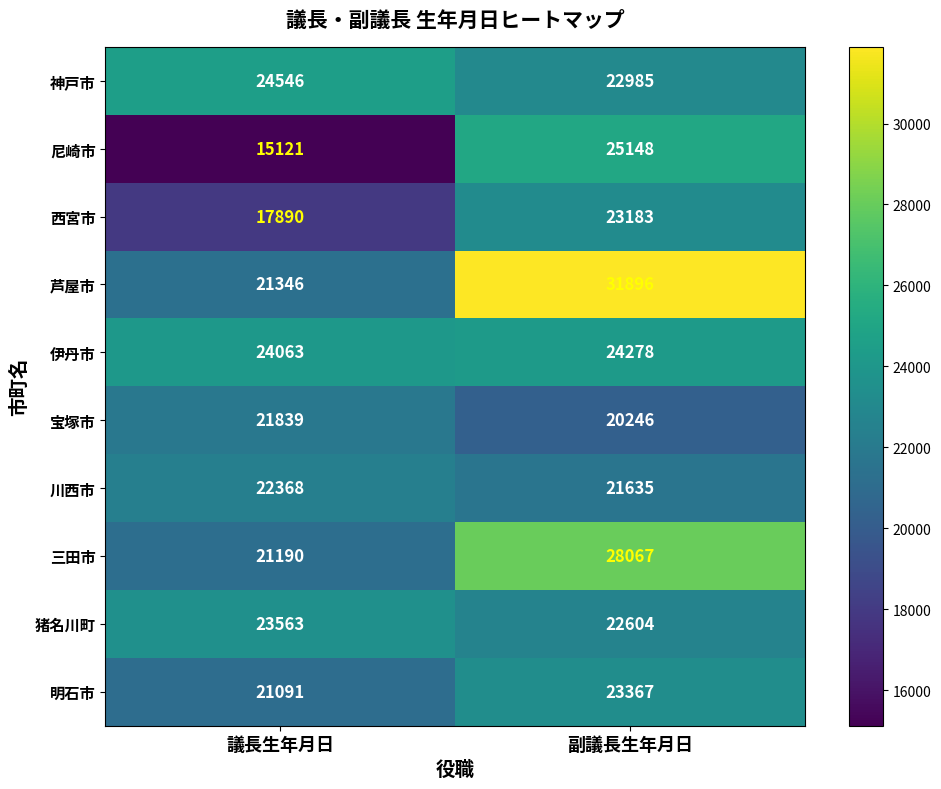

How many categories are shown in the chart?

2